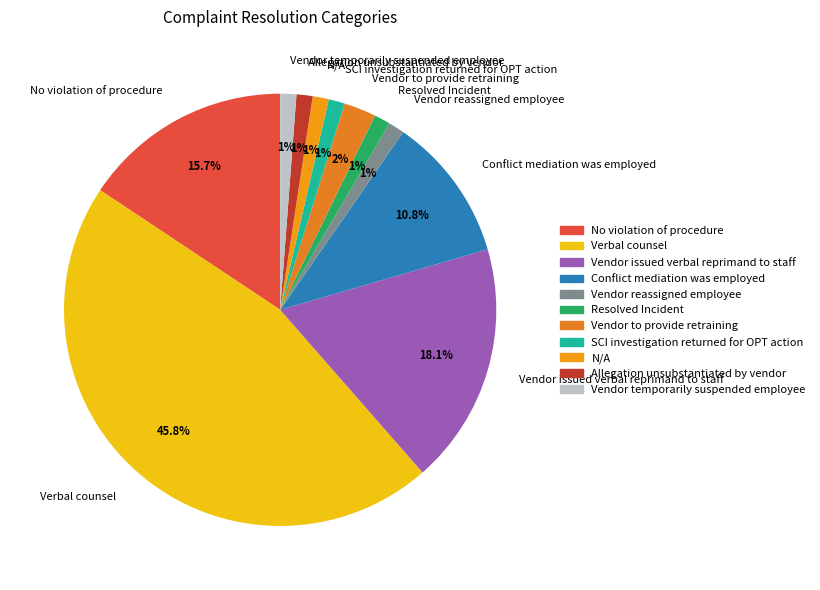

Which category has the biggest portion of the pie?

Verbal counsel